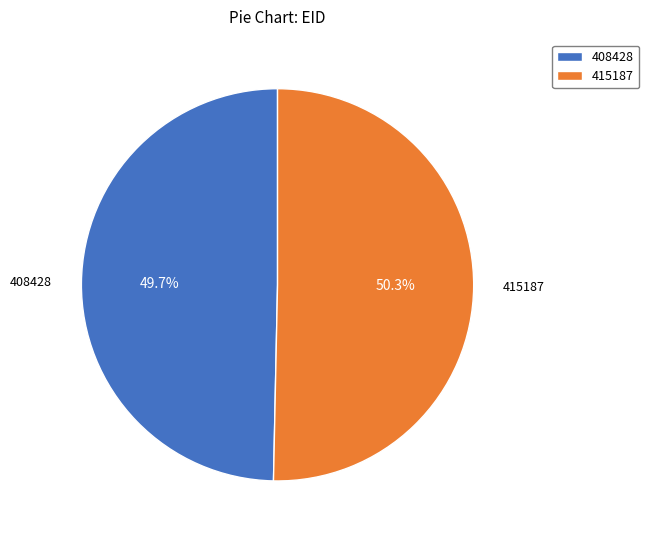

Does any single category account for the majority?

Yes